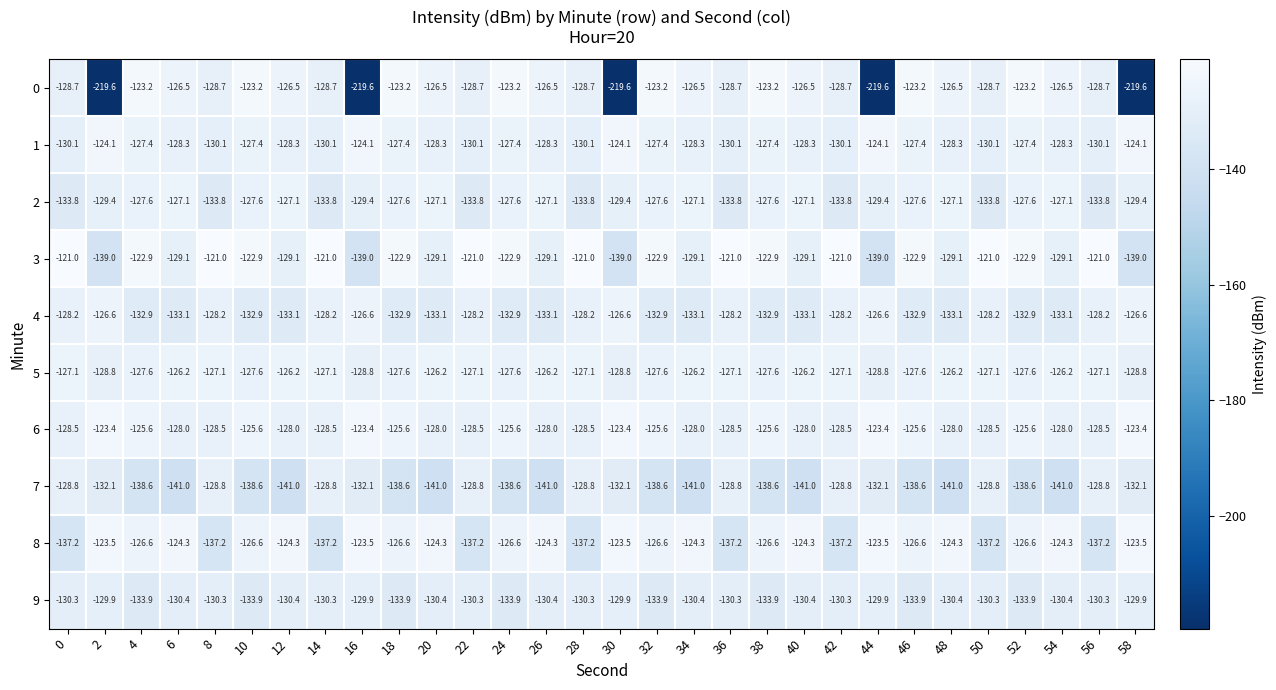

What is the difference between the highest and lowest values at 44?

96.2